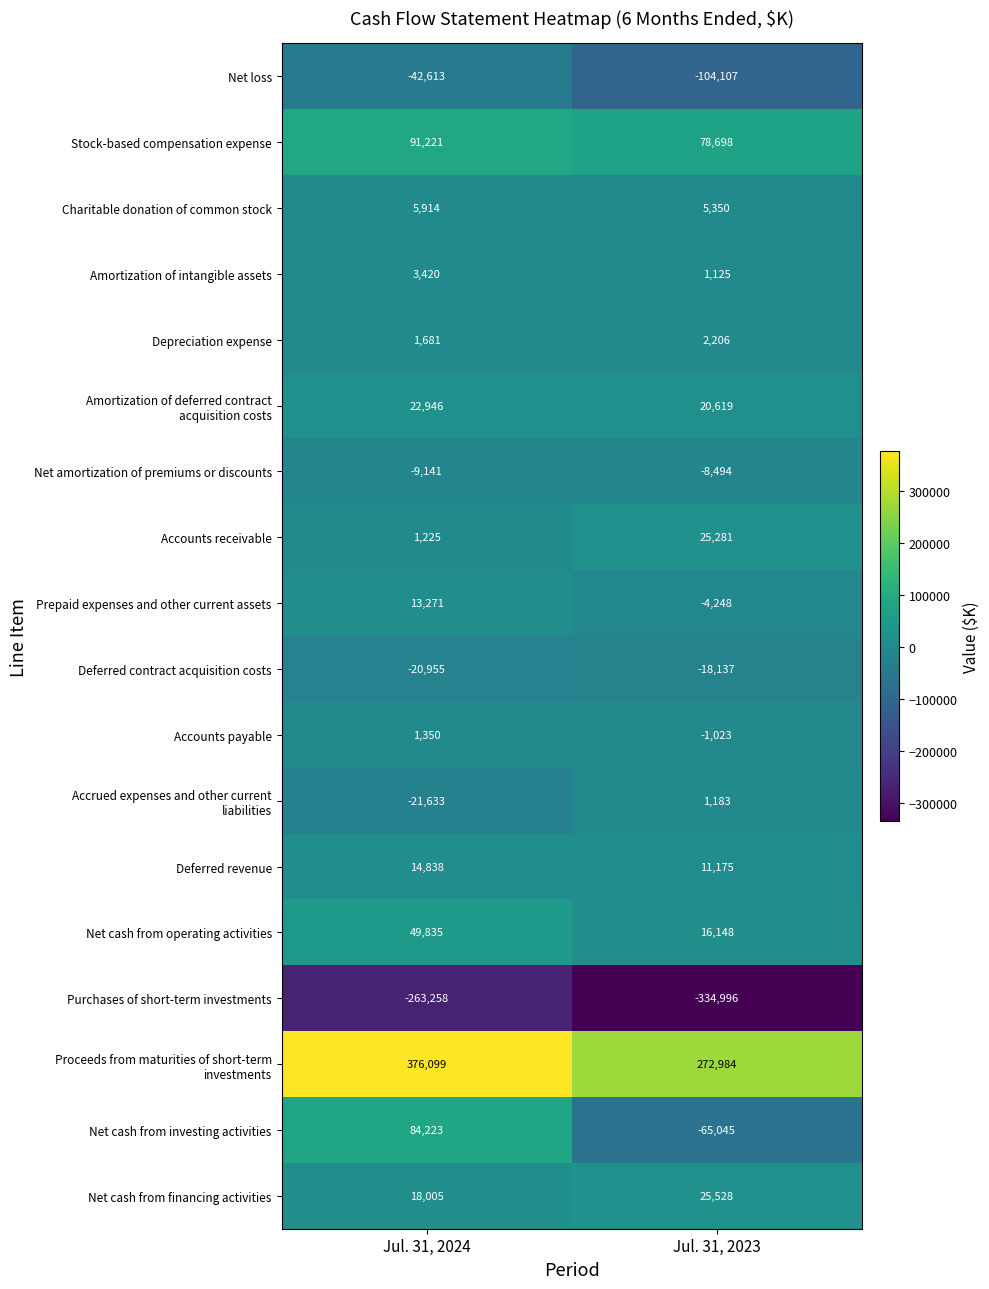

Count the number of categories in the chart.

2